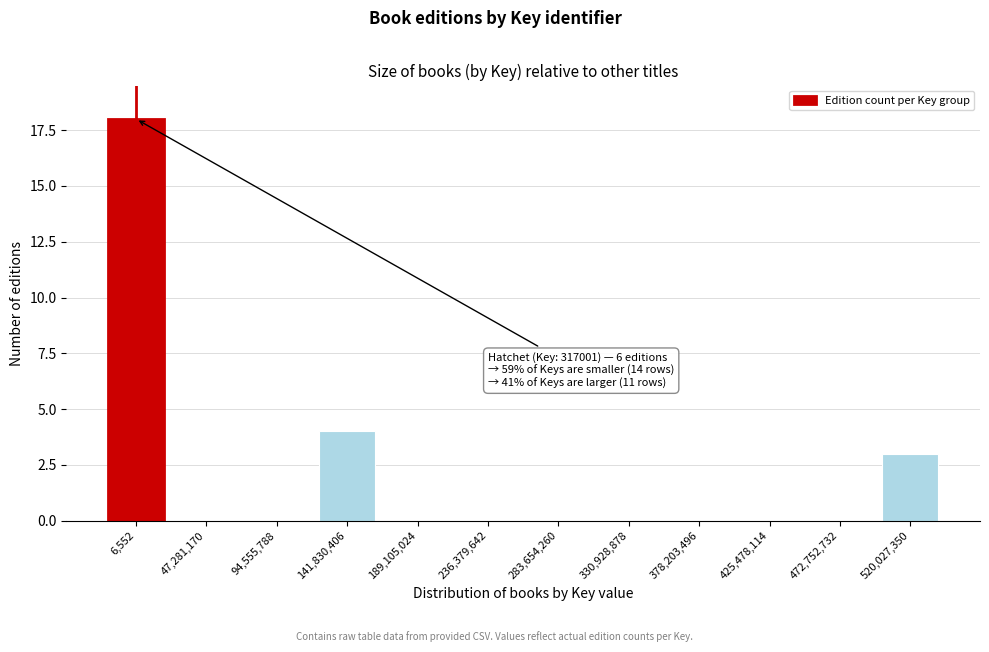

Reading right to left, extract all data points from this chart.

520,027,350=3	472,752,732=0	425,478,114=0	378,203,496=0	330,928,878=0	283,654,260=0	236,379,642=0	189,105,024=0	141,830,406=4	94,555,788=0	47,281,170=0	6,552=18